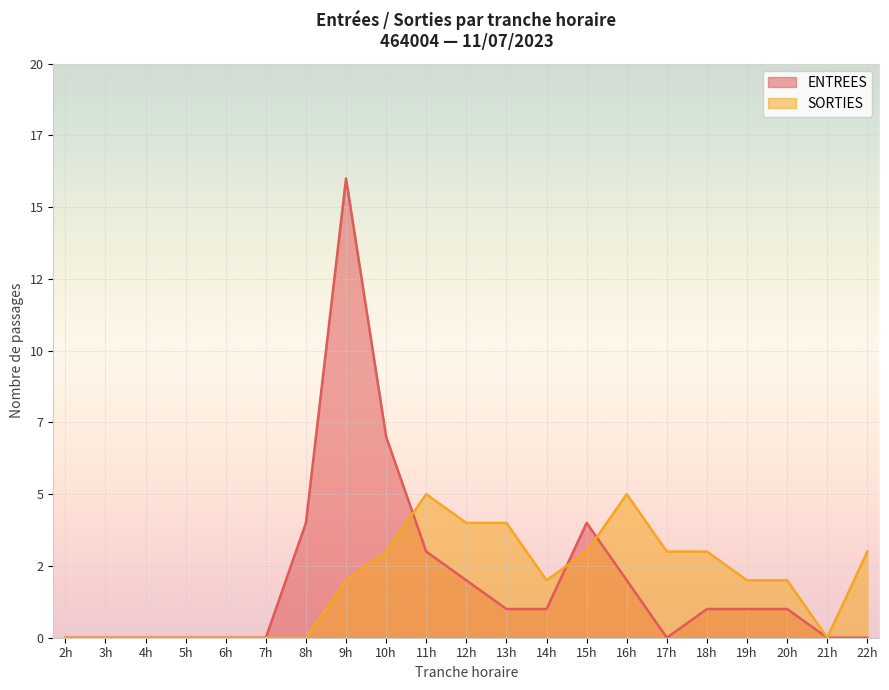

True or false: ENTREES has a value of 7 at 3h.

False